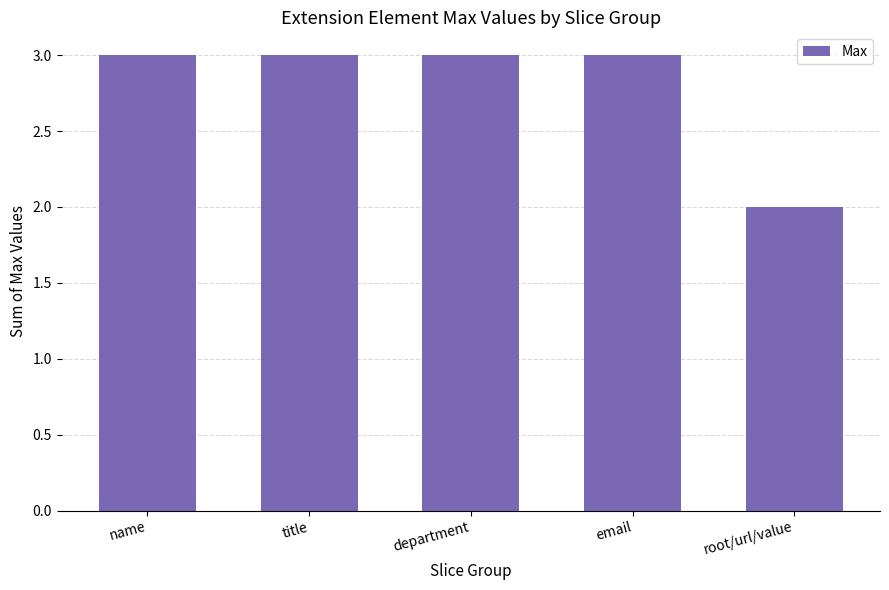

Read the value at title.

3